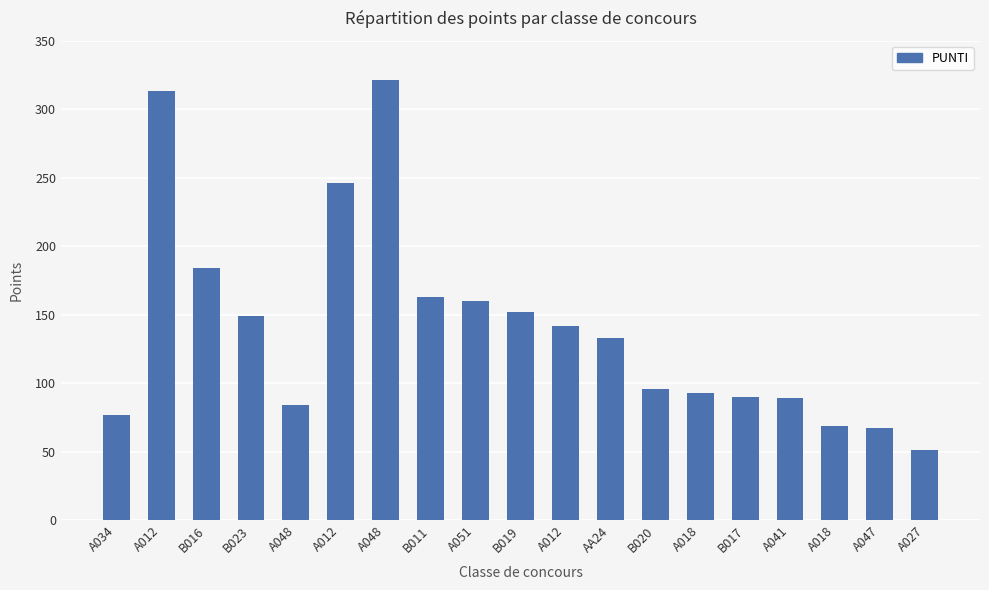

How many values are below 133?

9